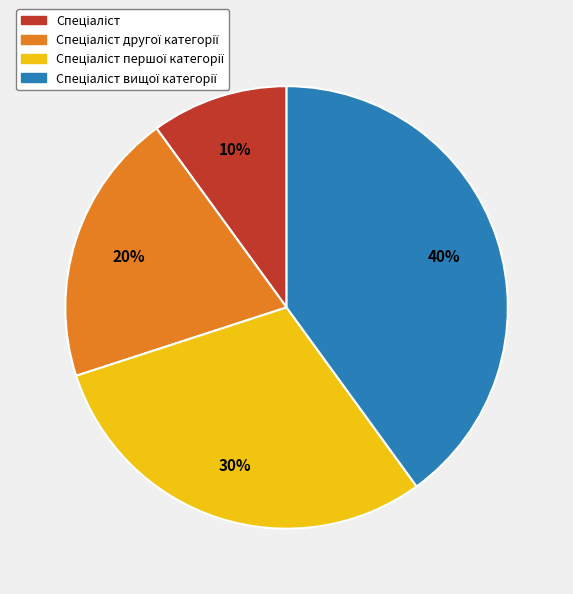

Count the number of slices in the pie.

4